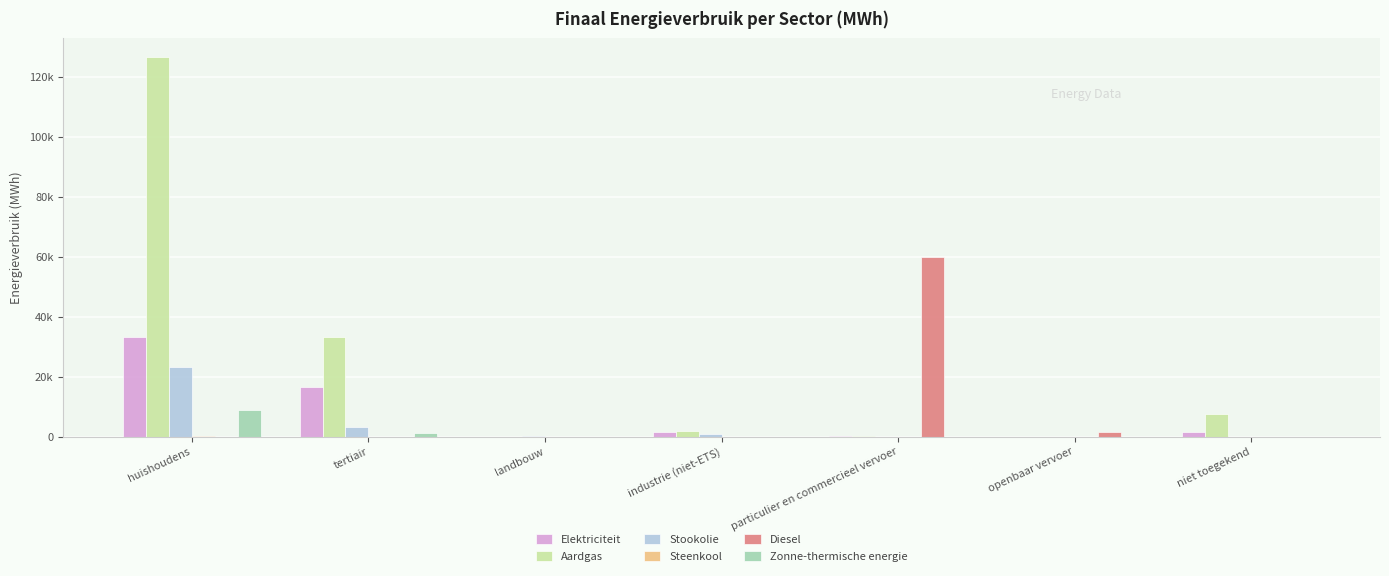

What is the difference between the highest and lowest values at huishoudens?

126590.9